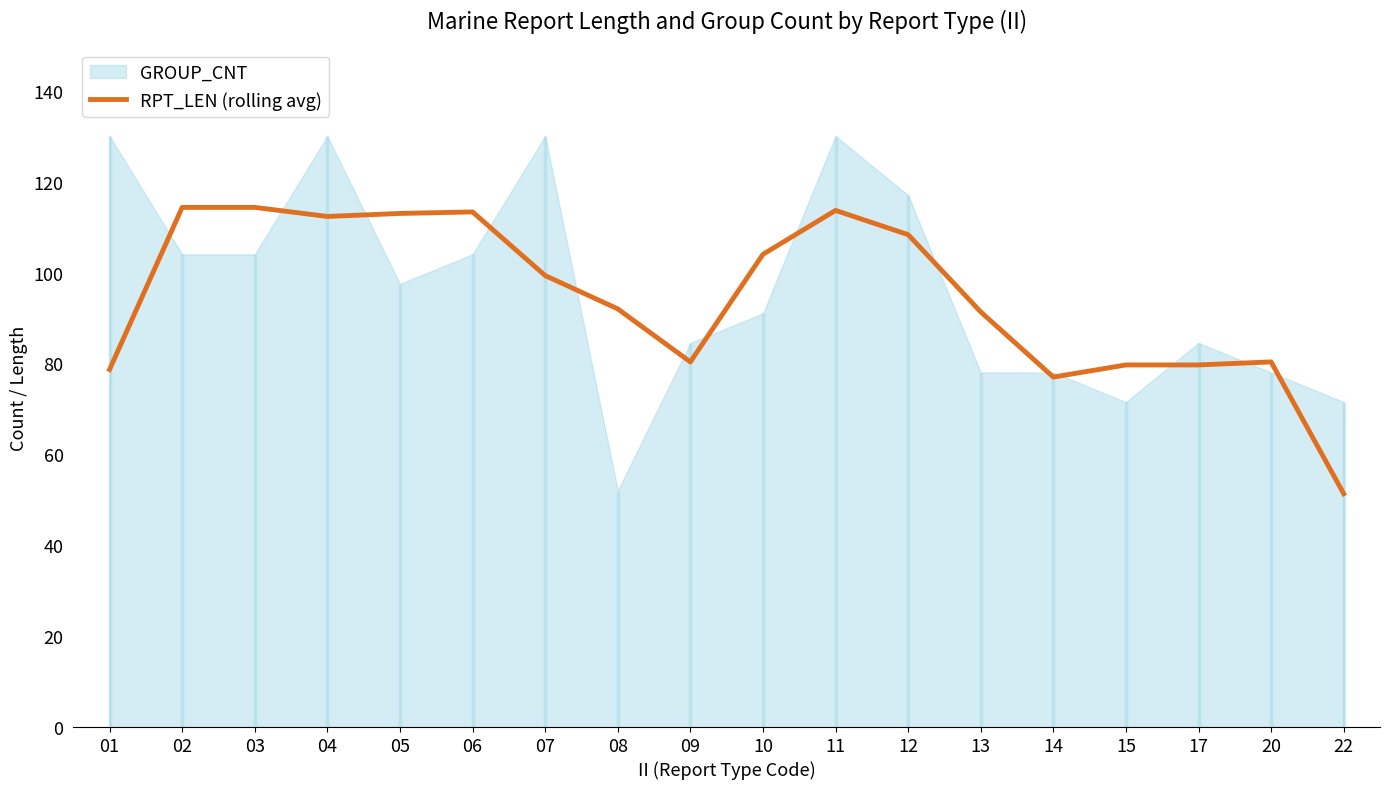

How many categories are shown in the chart?

18